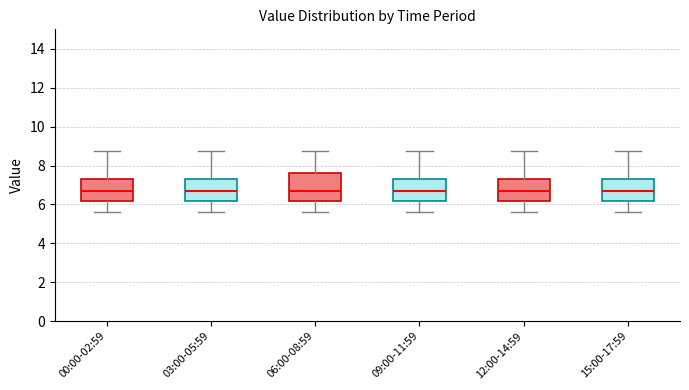

Reading left to right, transcribe this box plot: for each box, give where its median line is, the range the box spans, and where its two whiskers end, as read against the y-axis. The values are not printed on the chart, so give them approximately, as read against the axis.

00:00-02:59: median 6.6, box 6.2 to 7.4, whiskers 5.6 to 8.8
03:00-05:59: median 6.6, box 6.2 to 7.4, whiskers 5.6 to 8.8
06:00-08:59: median 6.6, box 6.2 to 7.6, whiskers 5.6 to 8.8
09:00-11:59: median 6.6, box 6.2 to 7.4, whiskers 5.6 to 8.8
12:00-14:59: median 6.6, box 6.2 to 7.4, whiskers 5.6 to 8.8
15:00-17:59: median 6.6, box 6.2 to 7.4, whiskers 5.6 to 8.8